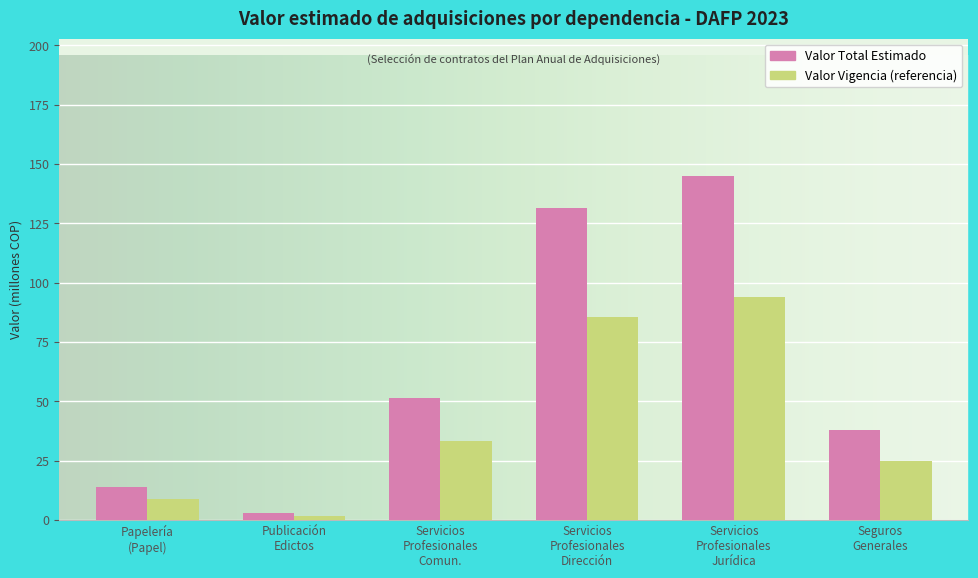

How many distinct data groups are displayed?

2